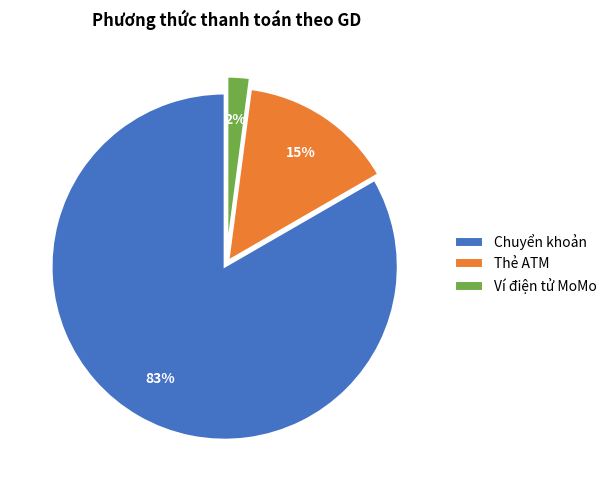

Do Chuyển khoản and Ví điện tử MoMo together represent more than half of the pie?

Yes